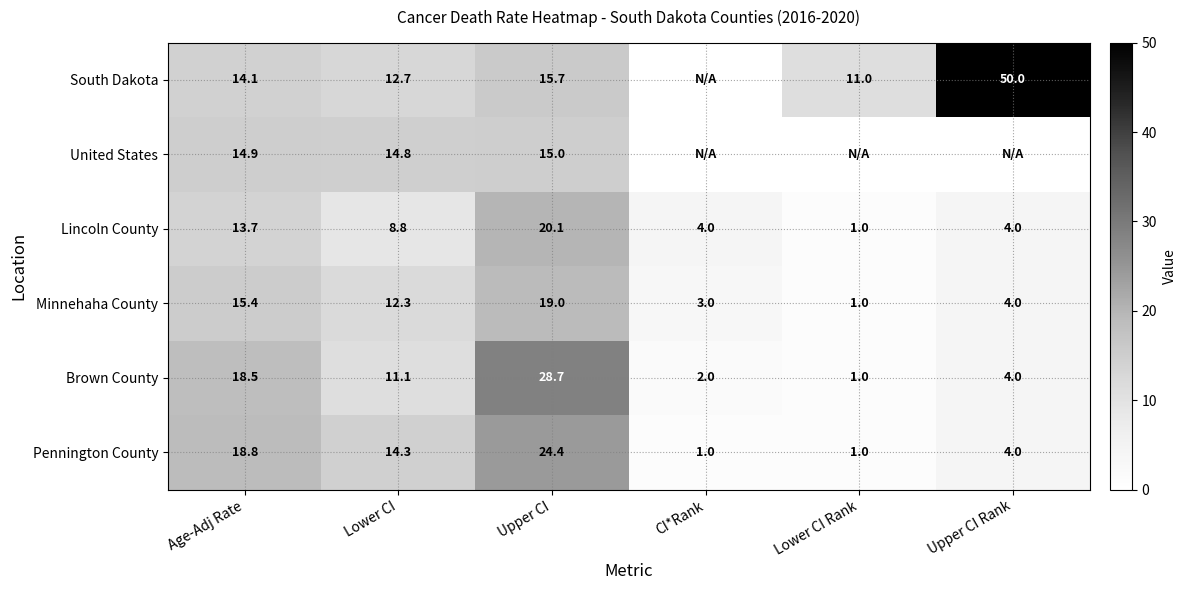

Rank the categories by Brown County value from highest to lowest.

Upper CI, Age-Adj Rate, Lower CI, Upper CI Rank, CI*Rank, Lower CI Rank